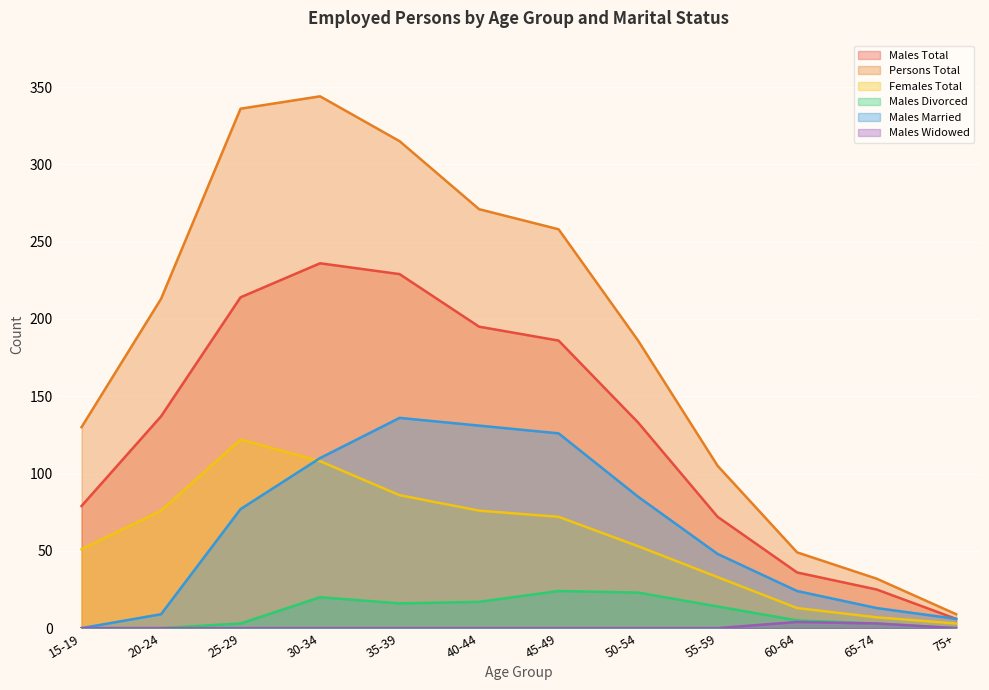

At which category is the sum across all series the highest?

30-34